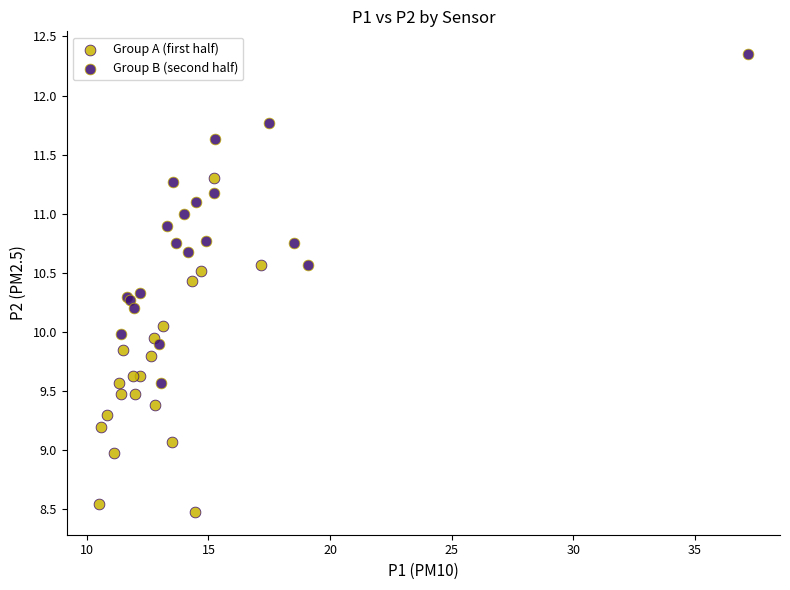

What are all the series names shown in the legend?

Group A (first half), Group B (second half)